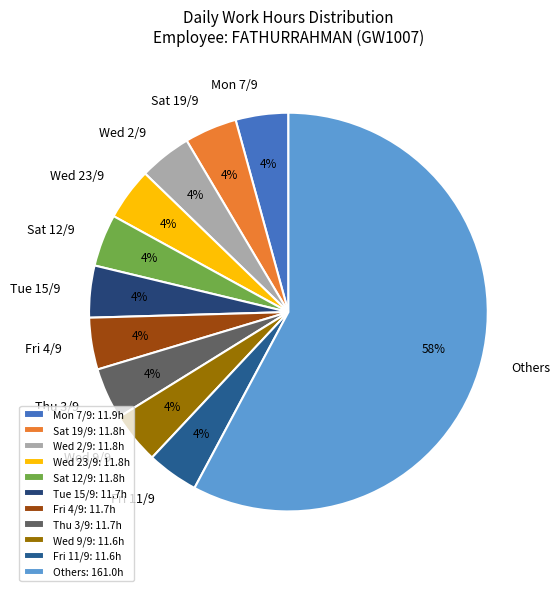

How many segments does this pie chart have?

11